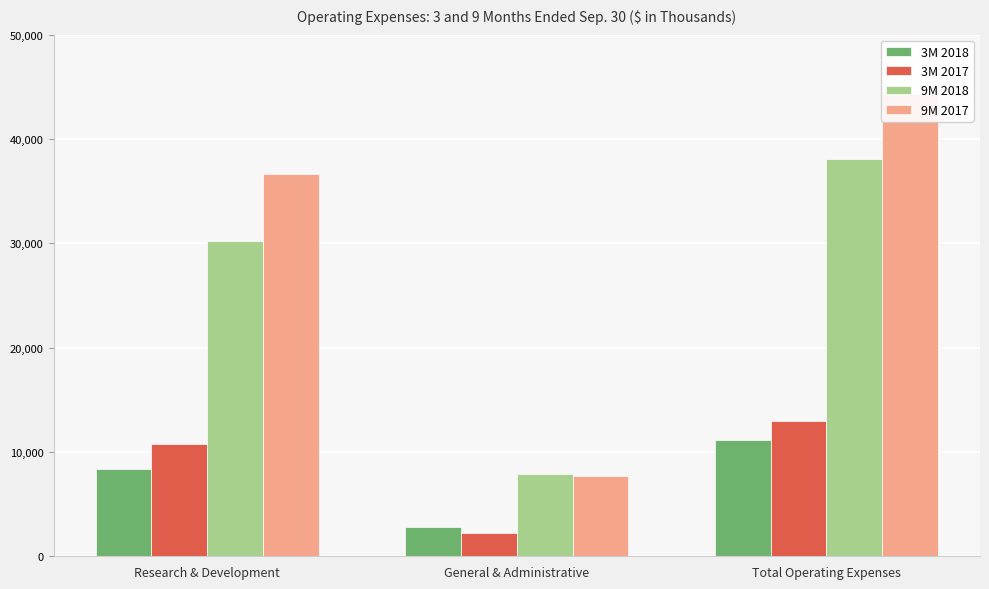

At which label is 9M 2017 closest to 26026?

Research & Development